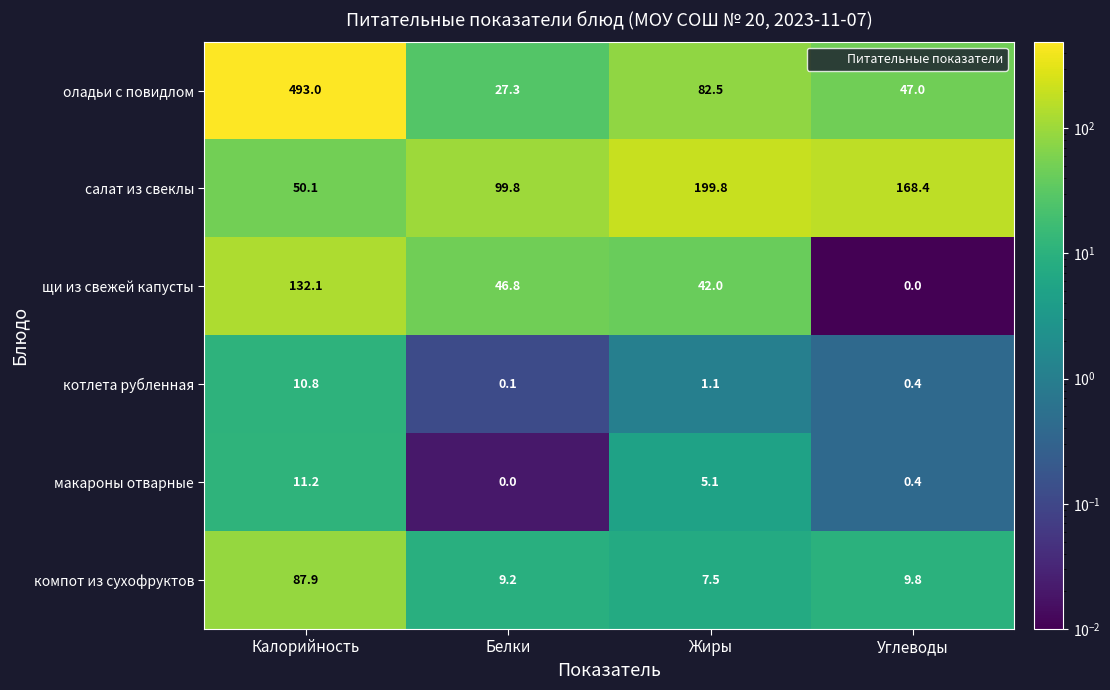

How many values in щи из свежей капусты are above zero?

3